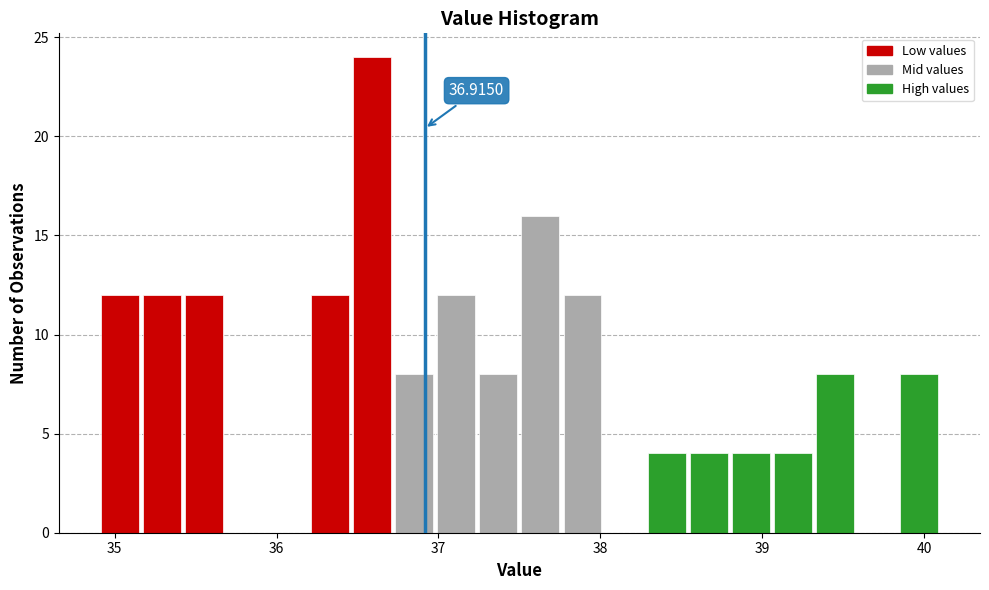

Read against the x-axis, roughly where is the centre of the tallest bar?

36.6